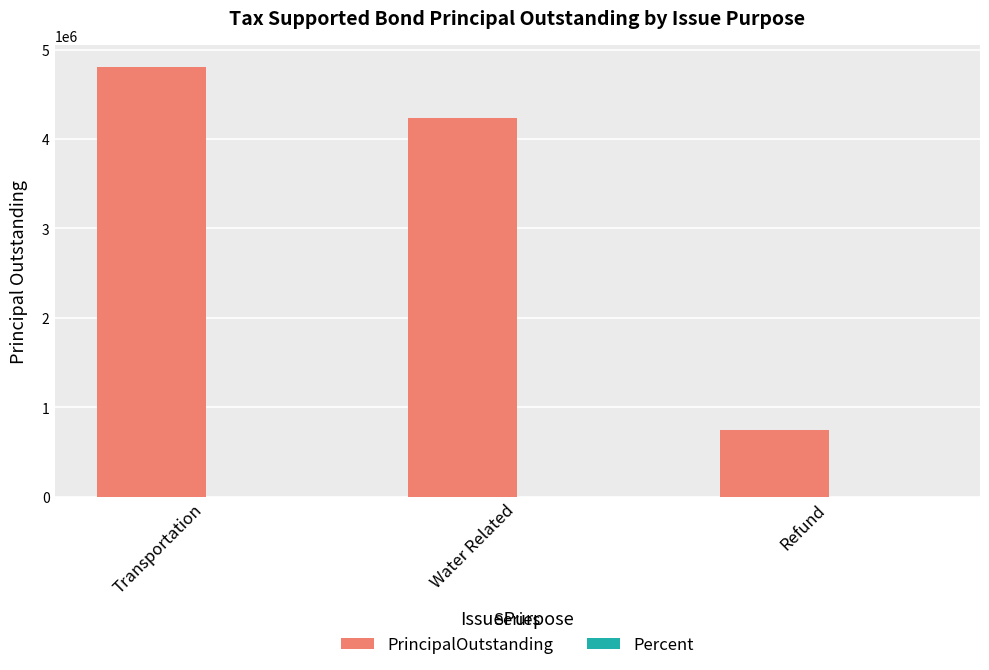

How many data points does each series have?

3